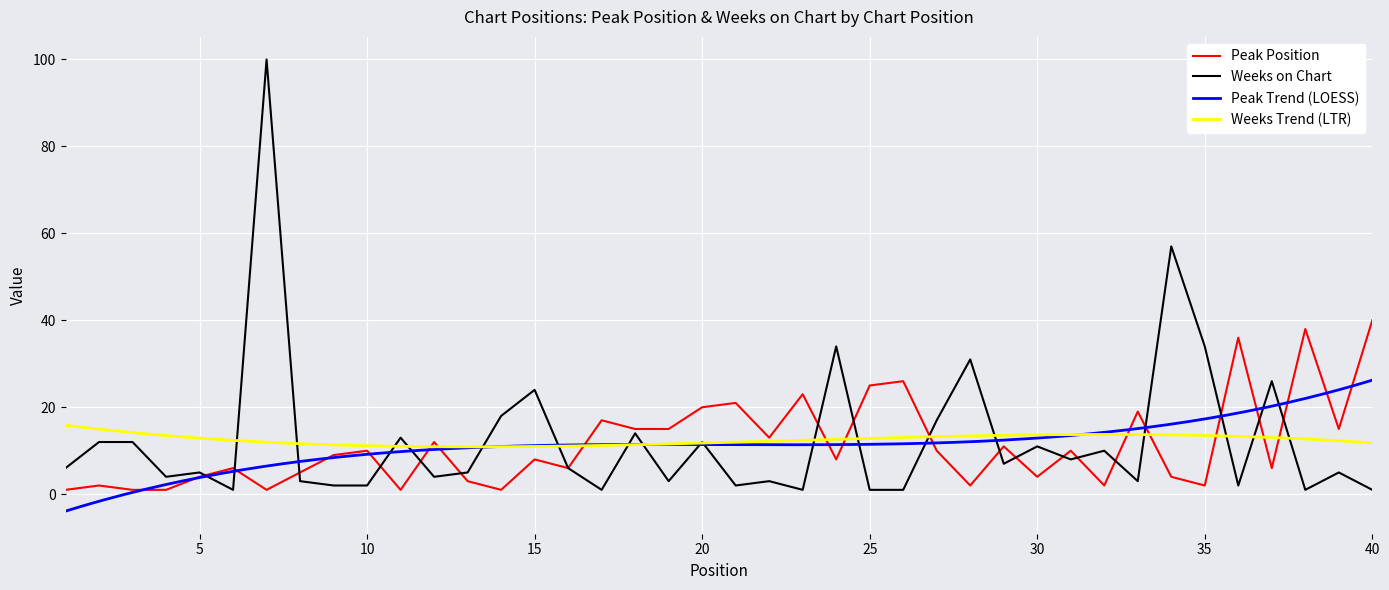

Where is the first local maximum for Weeks on Chart?

5